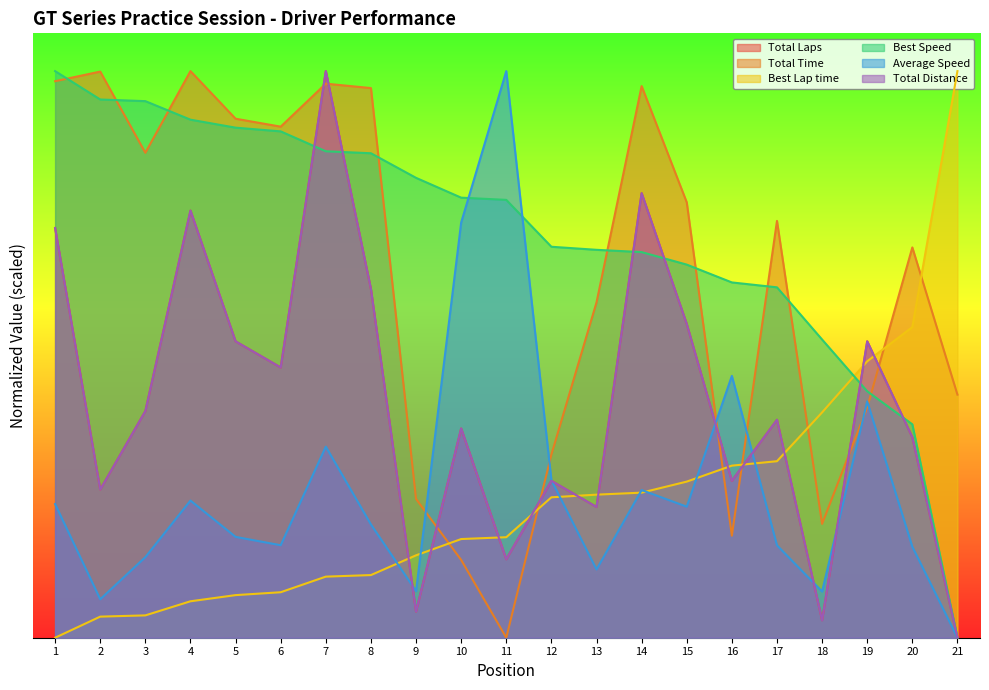

In Total Time, how many points are higher than both neighbors (excluding endpoints)?

6